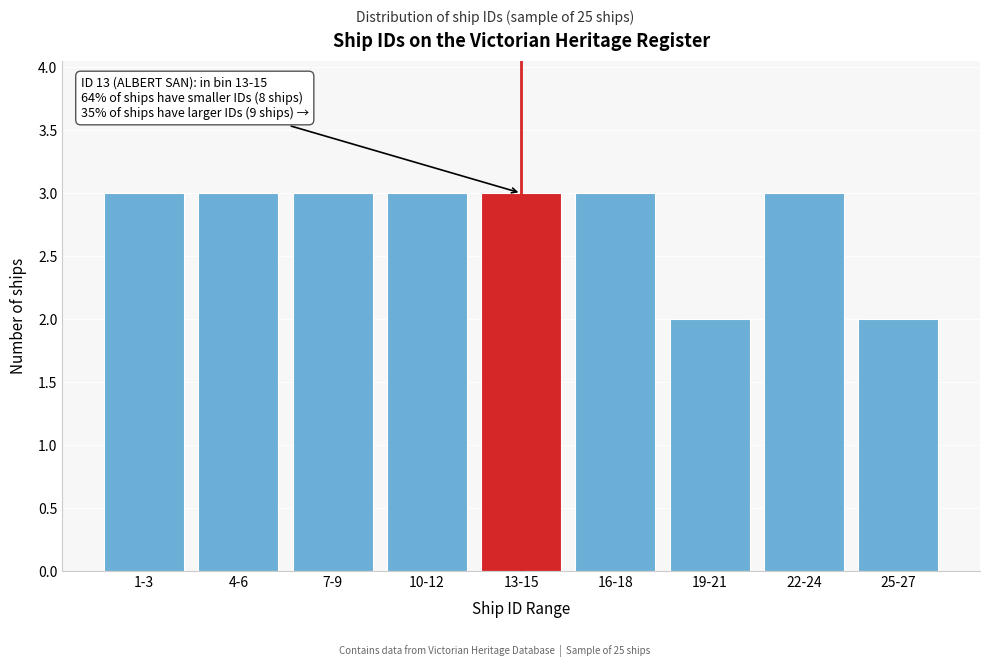

Reading right to left, transcribe all the data shown in this chart.

2	3	2	3	3	3	3	3	3